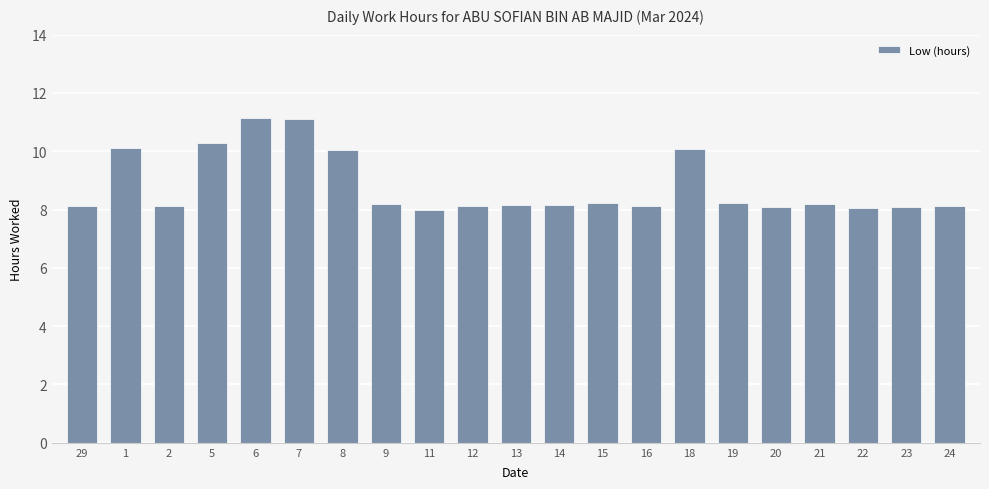

Is it true that the value at 6 is 5.4?

False